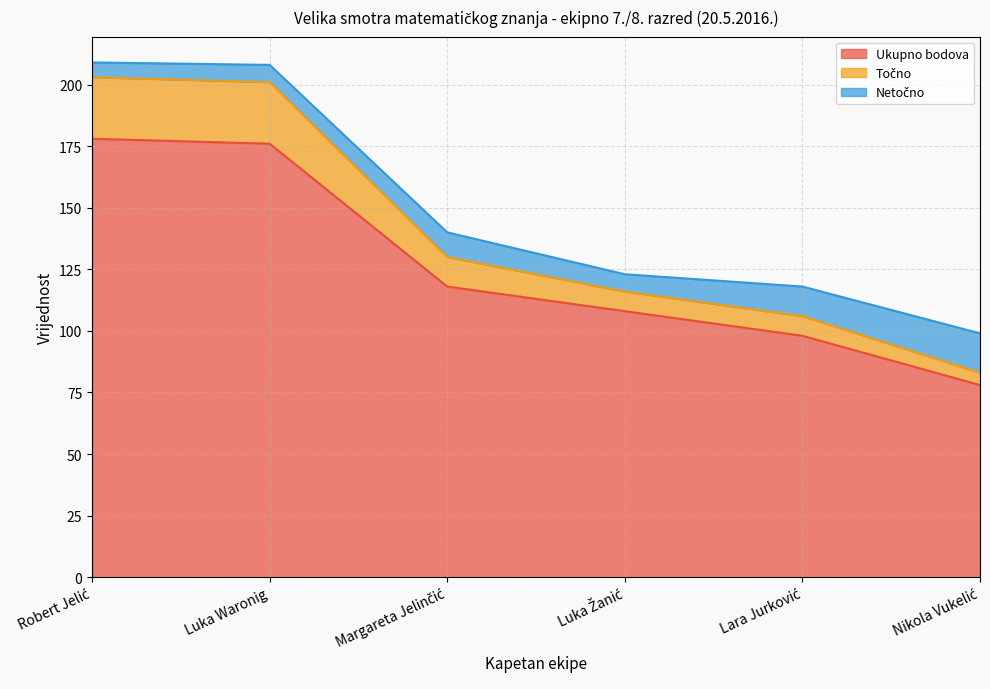

At which label does Točno reach its minimum?

Nikola Vukelić